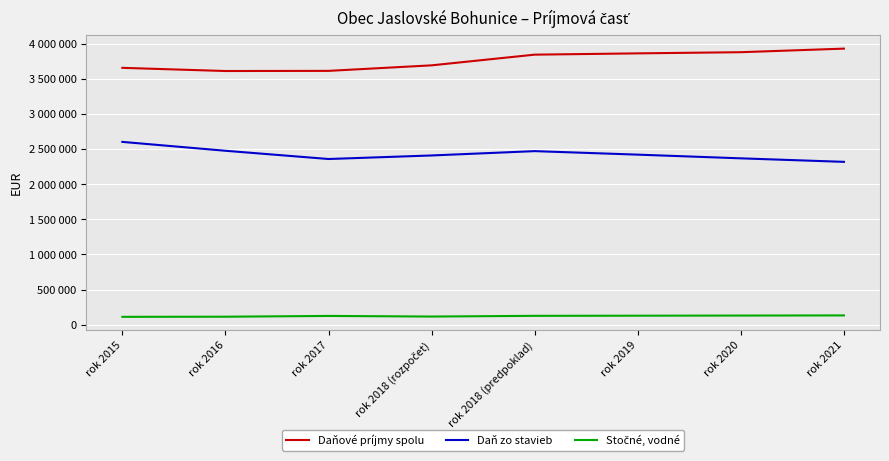

What is the value of the Daň zo stavieb point at the 6th from the left?

2422700